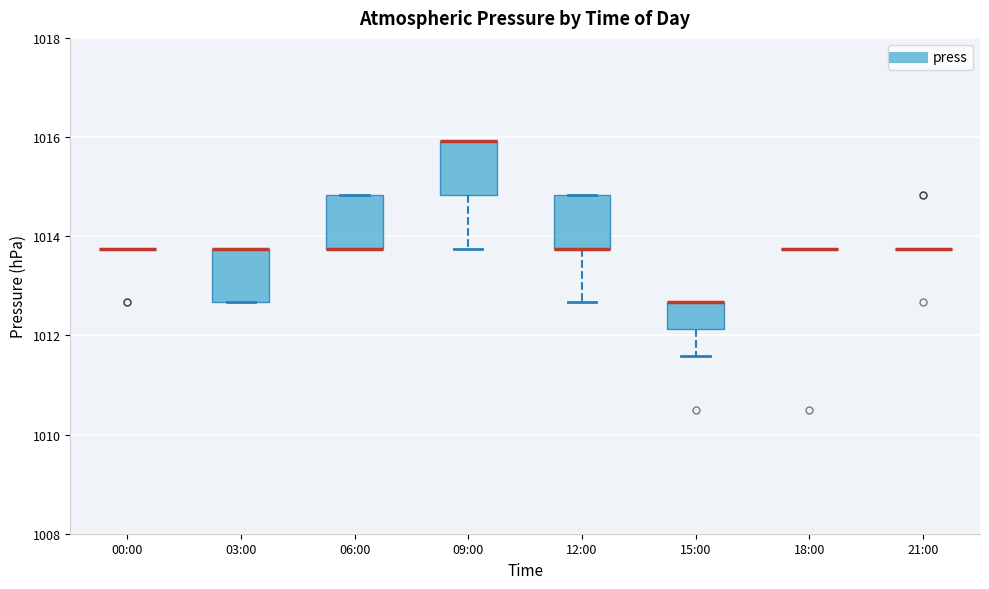

Reading left to right, transcribe this box plot: for each box, give where its median line is, the range the box spans, and where its two whiskers end, as read against the y-axis. The values are not printed on the chart, so give them approximately, as read against the axis.

00:00: box collapsed to a line at 1013.8, whiskers 1013.8 to 1013.8
03:00: median 1013.8 (drawn on the box's upper edge), box 1012.6 to 1013.8, whiskers 1012.6 to 1013.8
06:00: median 1013.8 (drawn on the box's lower edge), box 1013.8 to 1014.8, whiskers 1013.8 to 1014.8
09:00: median 1016.0 (drawn on the box's upper edge), box 1014.8 to 1016.0, whiskers 1013.8 to 1016.0
12:00: median 1013.8 (drawn on the box's lower edge), box 1013.8 to 1014.8, whiskers 1012.6 to 1014.8
15:00: median 1012.6 (drawn on the box's upper edge), box 1012.2 to 1012.6, whiskers 1011.6 to 1012.6
18:00: box collapsed to a line at 1013.8, whiskers 1013.8 to 1013.8
21:00: box collapsed to a line at 1013.8, whiskers 1013.8 to 1013.8